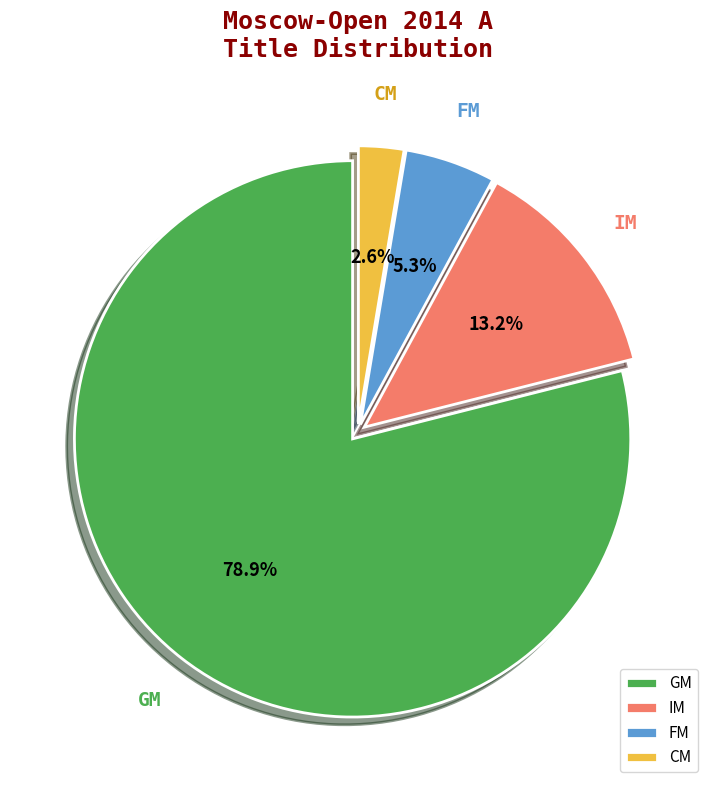

What portion of the pie excludes GM?

21.1%